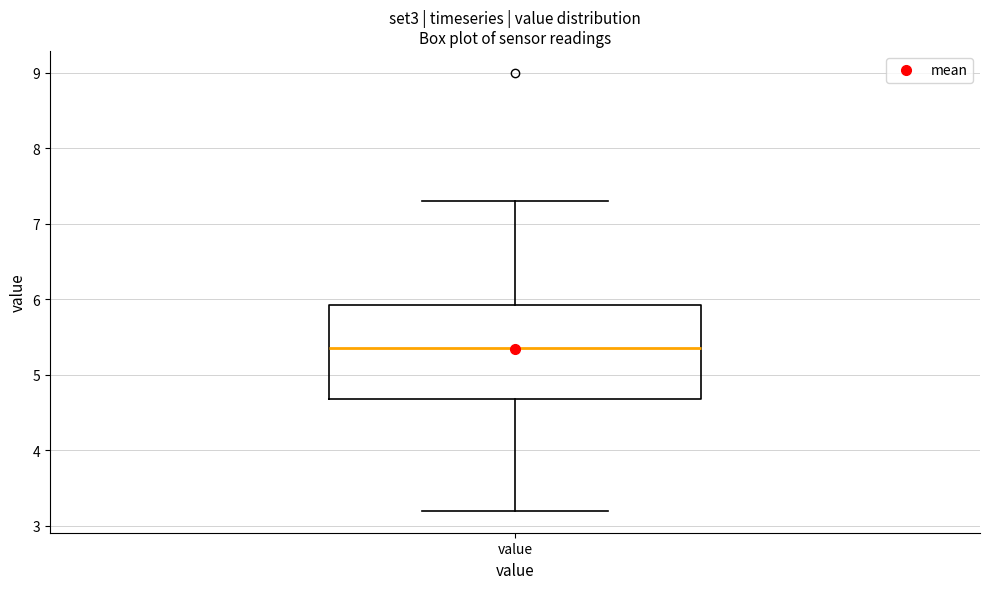

Transcribe this box plot: give where the median line is, the range the box spans, and where the two whiskers end, as read against the y-axis. The values are not printed on the chart, so give them approximately, as read against the axis.

median 5.4, box 4.7 to 5.9, whiskers 3.2 to 7.3